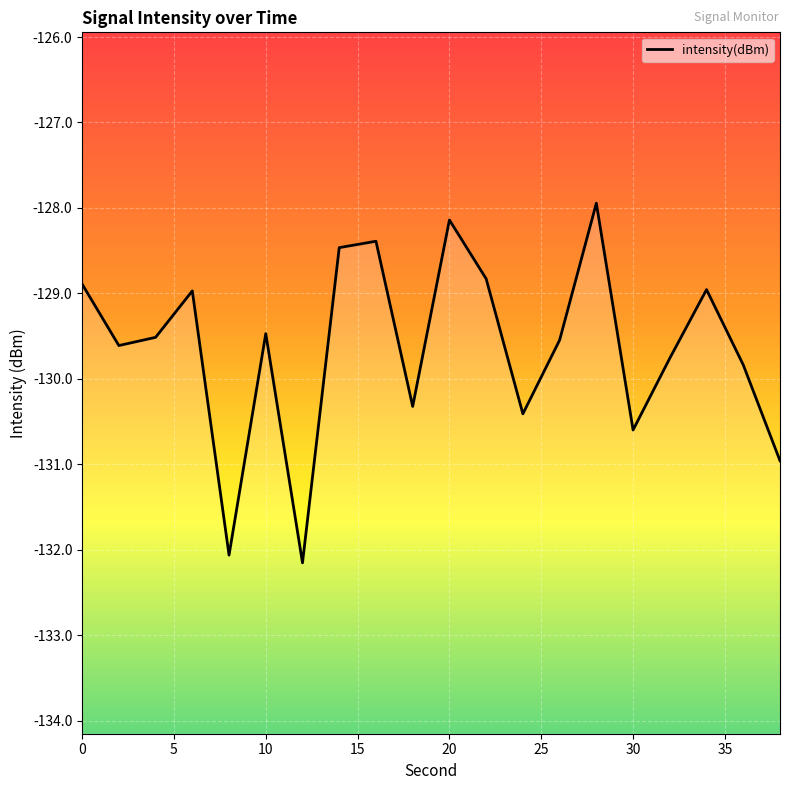

How many values are below -129?

12